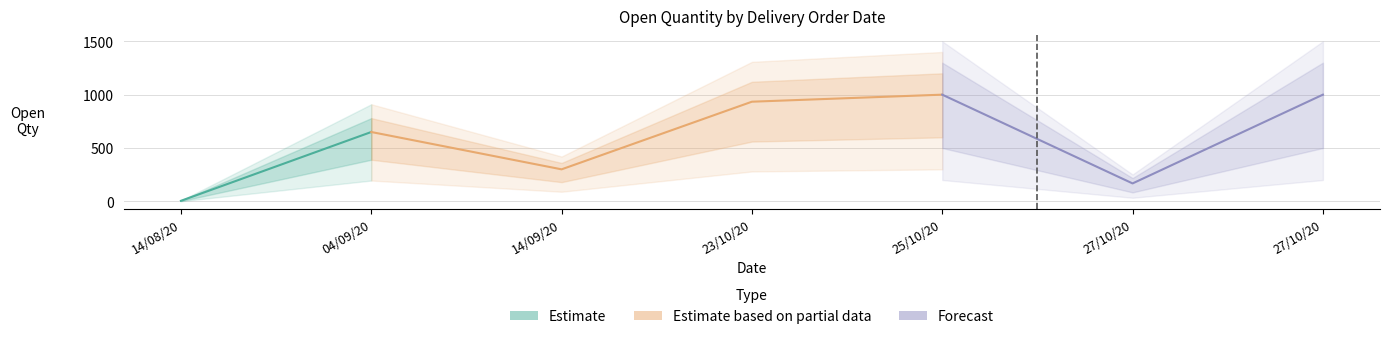

What is the average value?

580